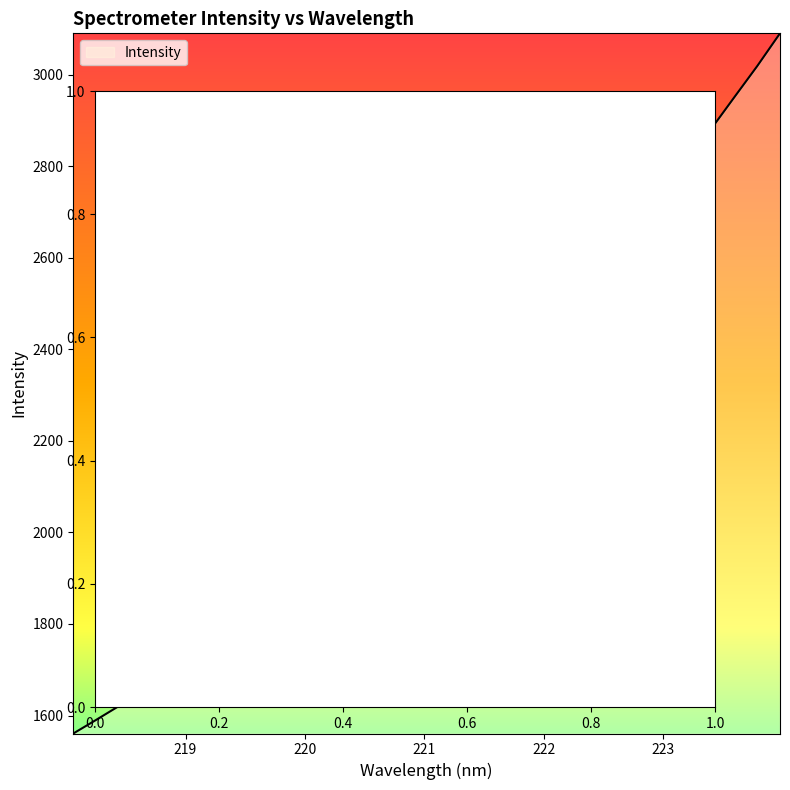

How many categories are shown in the chart?

32